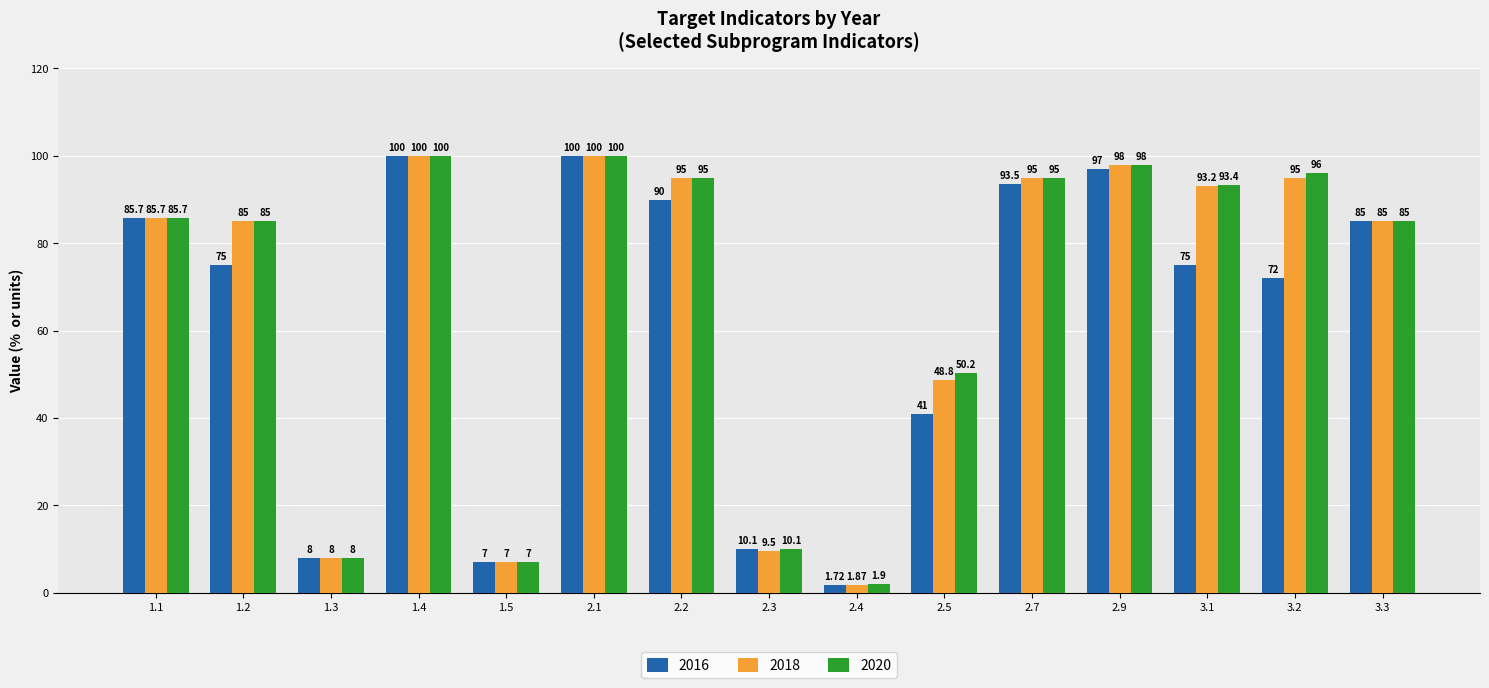

The 2018 series shows 48.8 at 2.5. True or false?

True